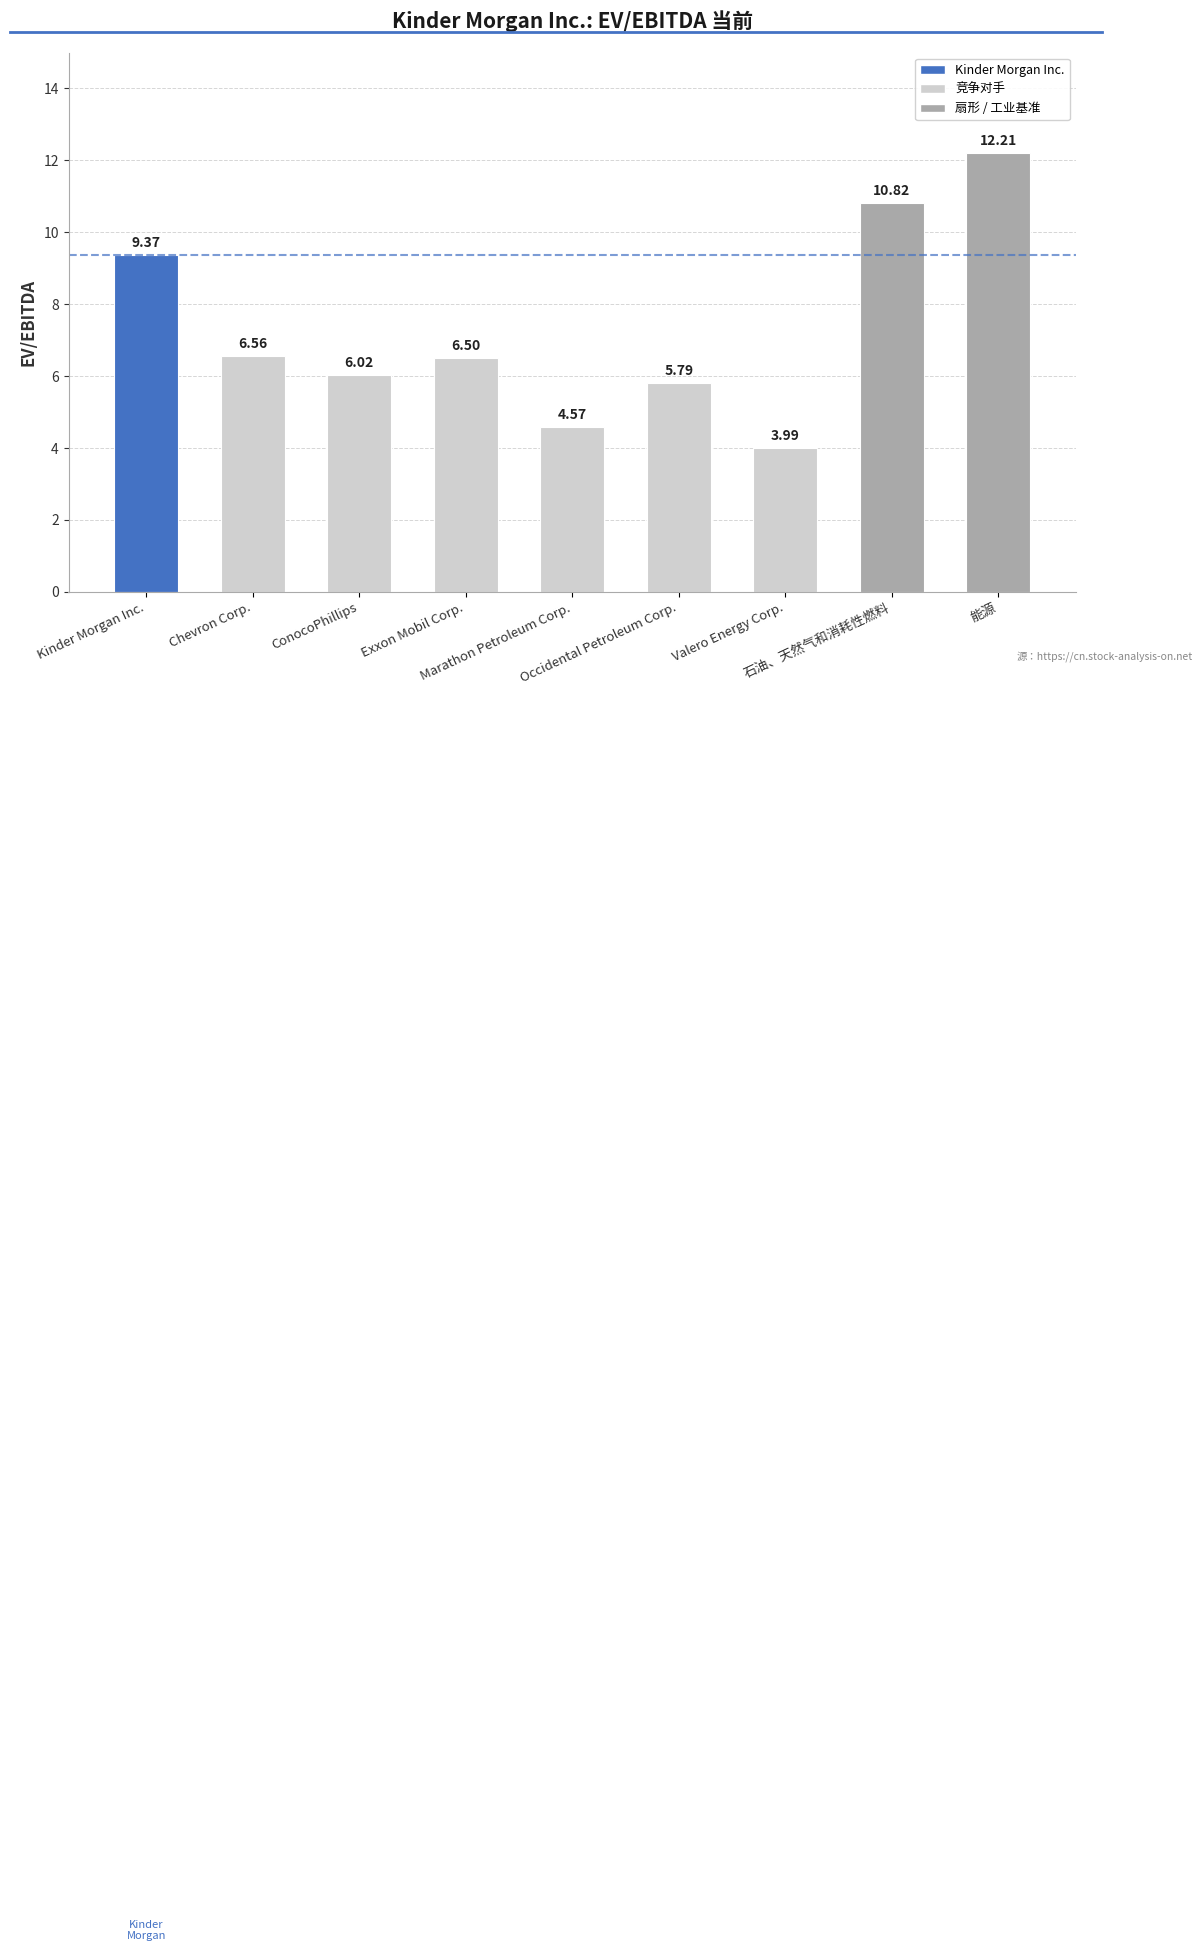

The value at Valero Energy Corp. is 5.3. True or false?

False